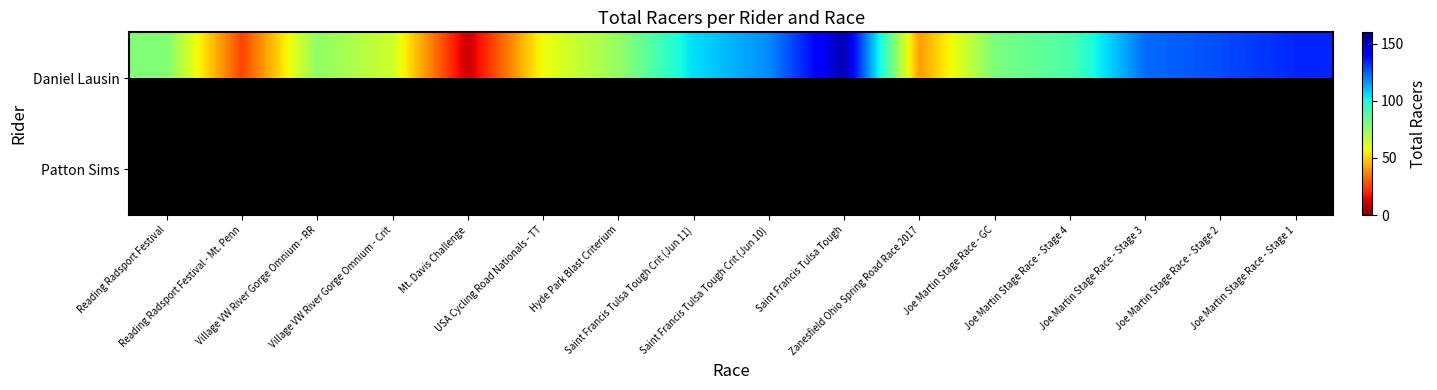

What value does the Daniel Lausin series have at Saint Francis Tulsa Tough?

153.0